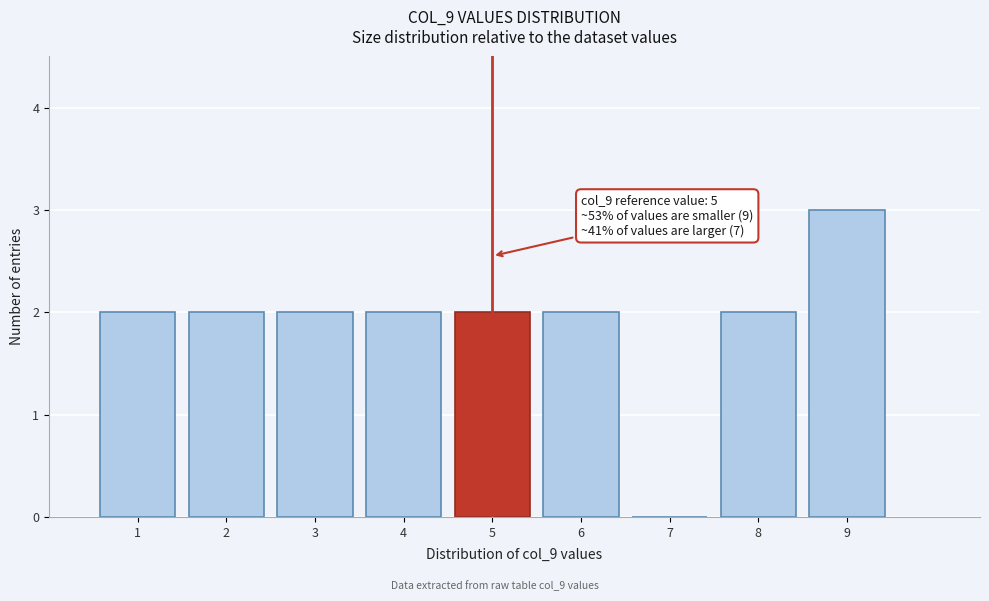

Which range on the x-axis has the tallest bar?

8.5 to 9.5